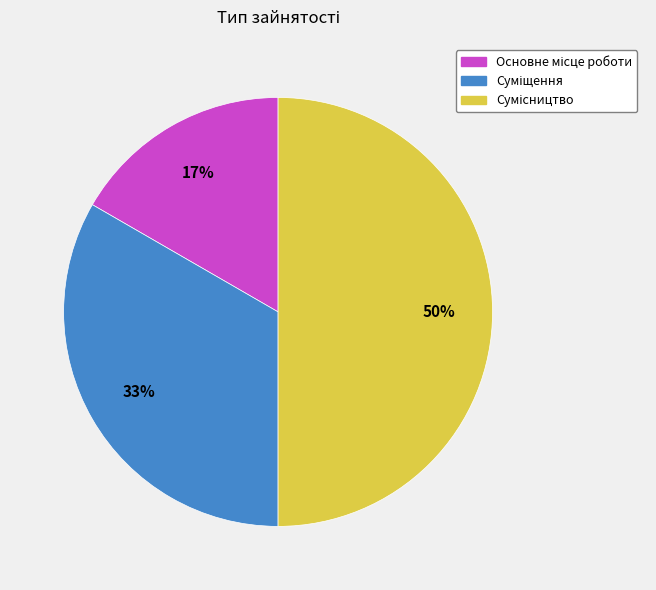

To the nearest percent, what is the average slice percentage?

33%